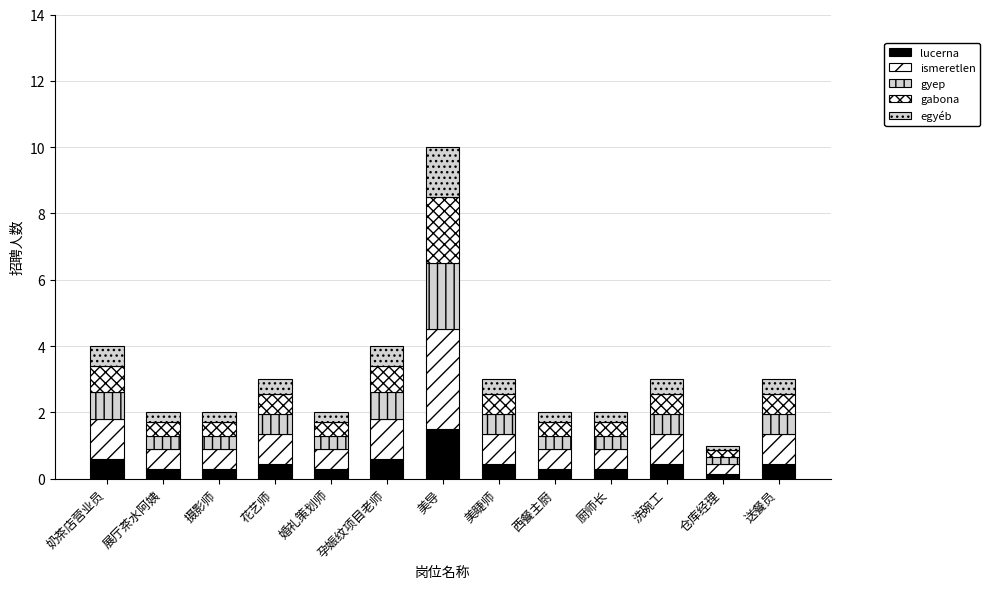

What is the label of the 9th bar from the right?

婚礼策划师